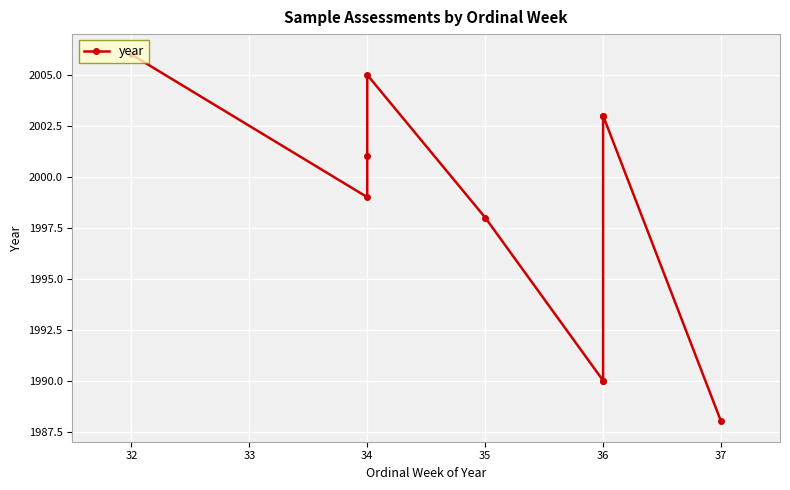

What is the smallest value displayed?

1988